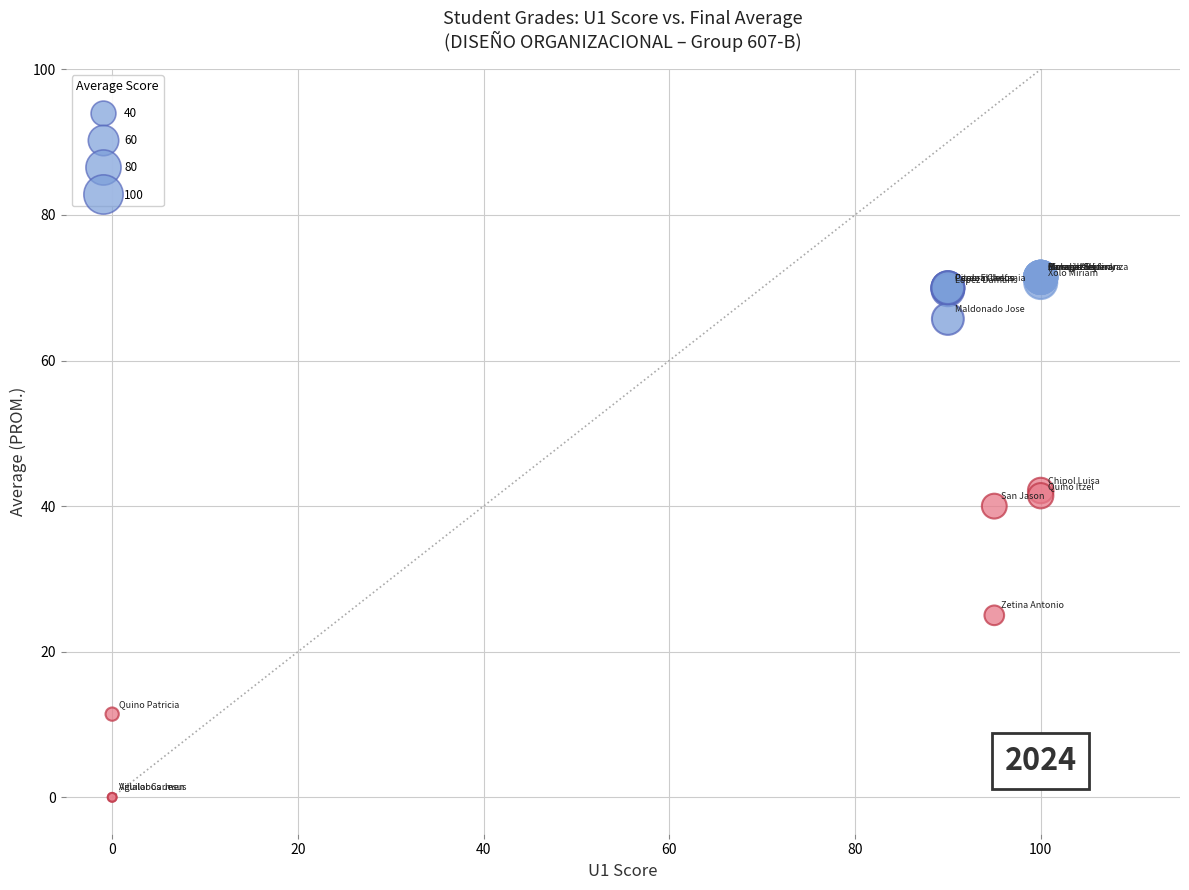

What Y value in the scatter plot is closest to 35?

40.0